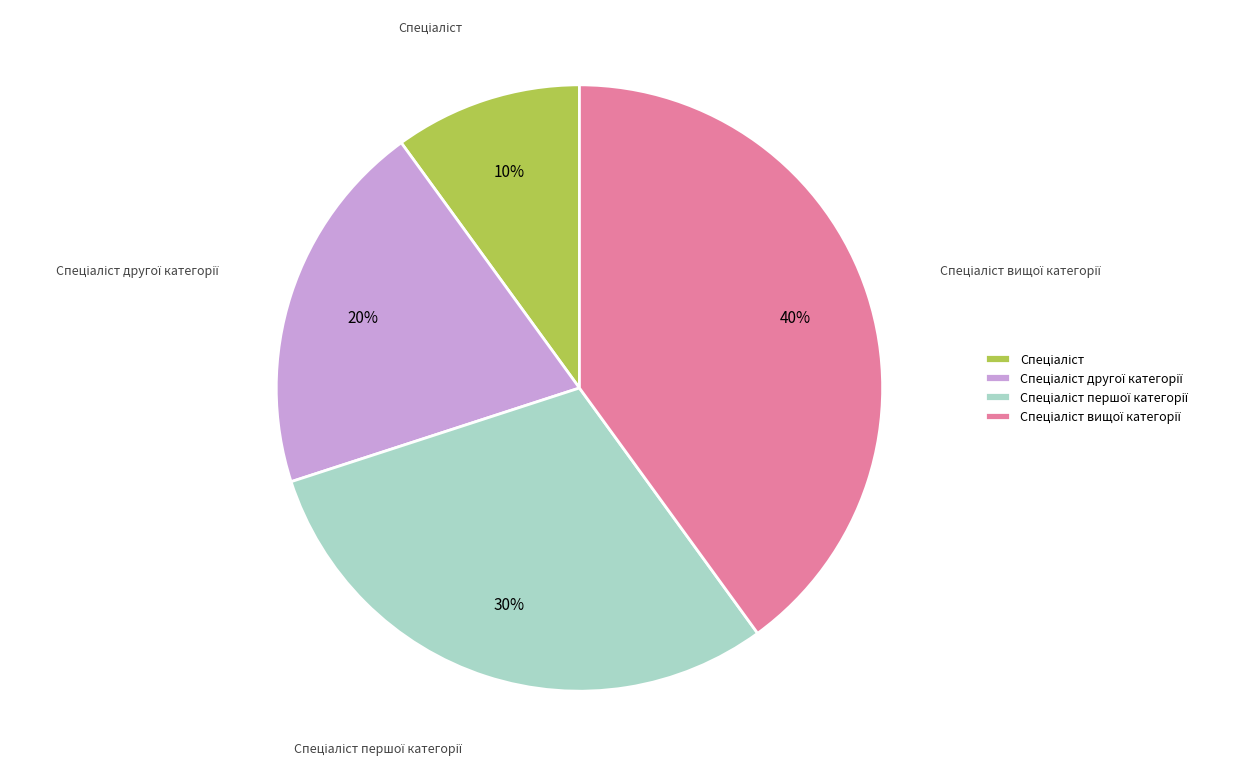

To the nearest percent, what is the average slice percentage?

25%